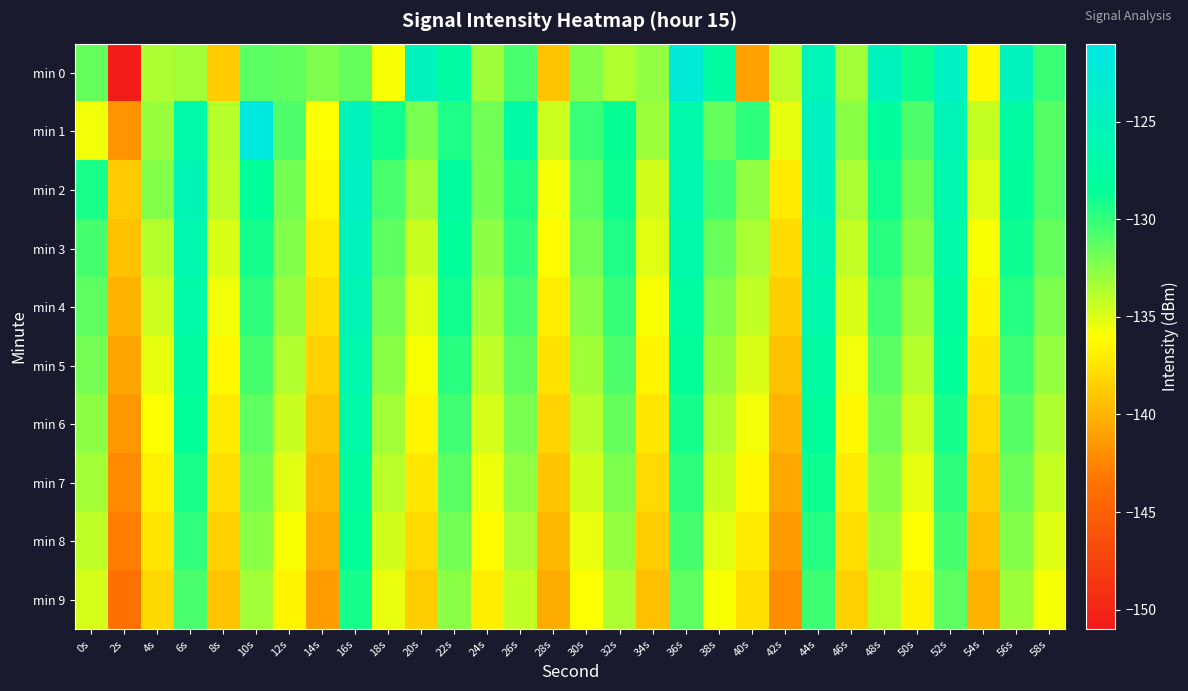

Which label corresponds to the smallest value in the chart?

2s